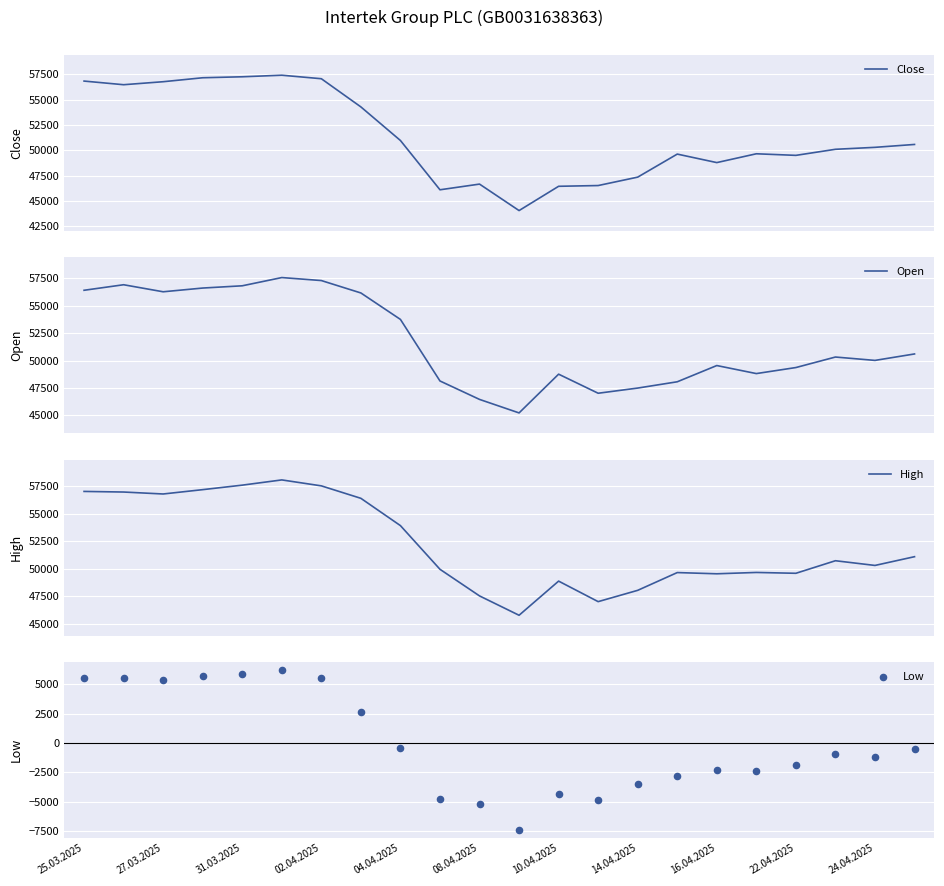

Which series contains the lowest Y value?

Low